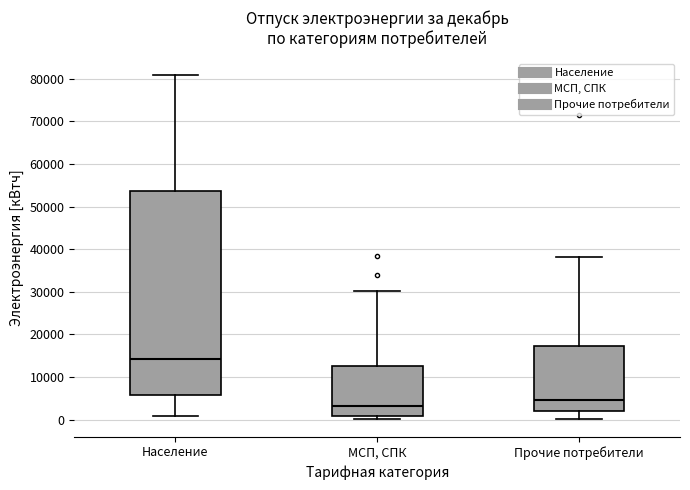

Reading left to right, transcribe this box plot: for each box, give where its median line is, the range the box spans, and where its two whiskers end, as read against the y-axis. The values are not printed on the chart, so give them approximately, as read against the axis.

Население: median 14000, box 6000 to 54000, whiskers 1000 to 81000
МСП, СПК: median 3000, box 1000 to 13000, whiskers 0 to 30000
Прочие потребители: median 5000, box 2000 to 17000, whiskers 0 to 38000